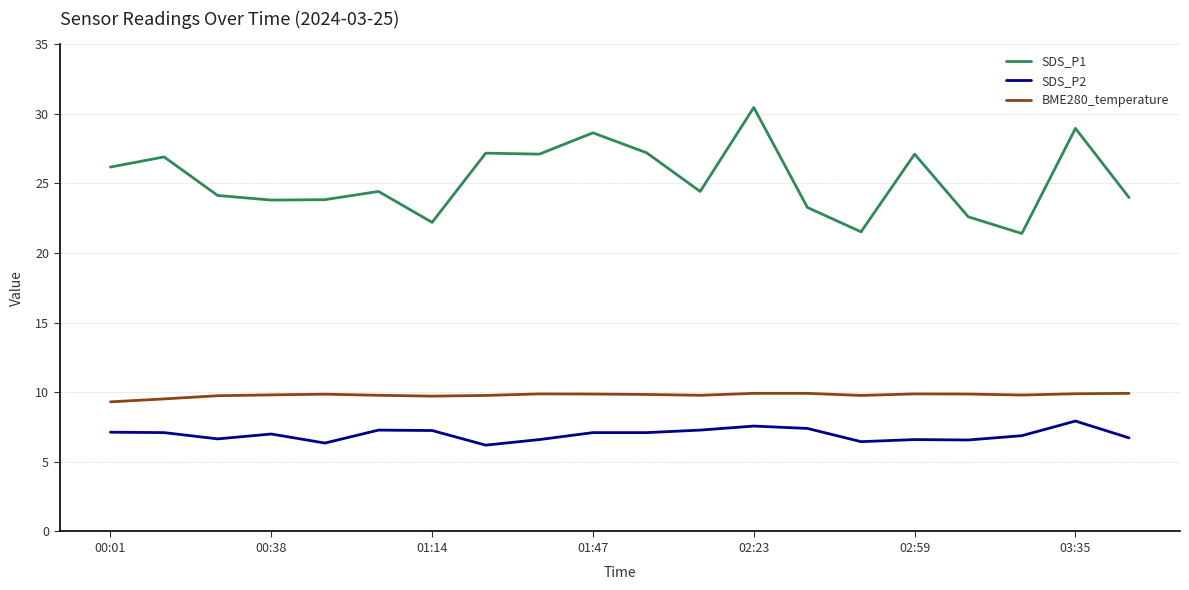

What is the minimum value shown in the chart?

6.2